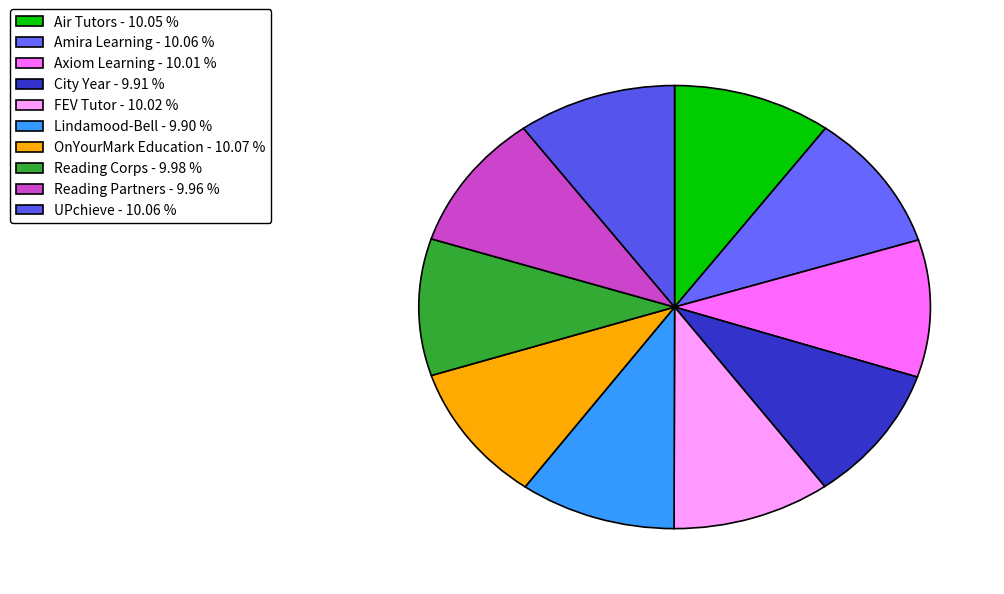

The Amira Learning slice represents 1% of the pie. True or false?

False